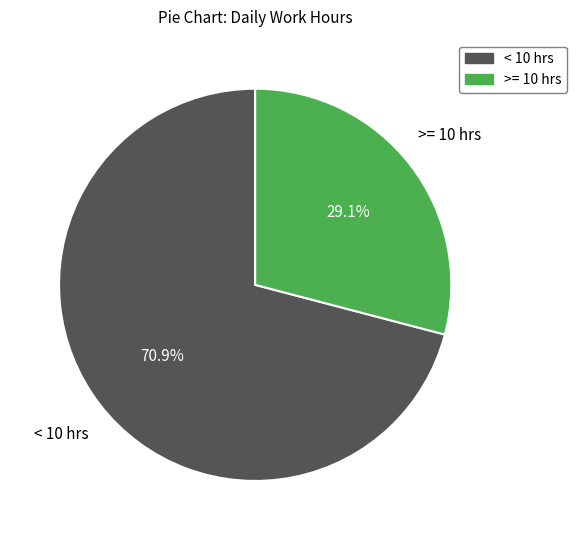

Does any single category account for the majority?

Yes